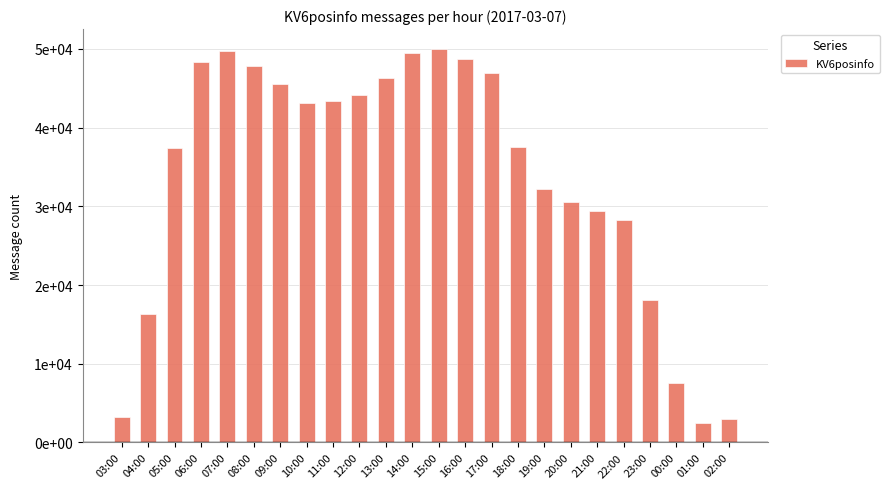

What is the difference between the maximum and second lowest values?

47042